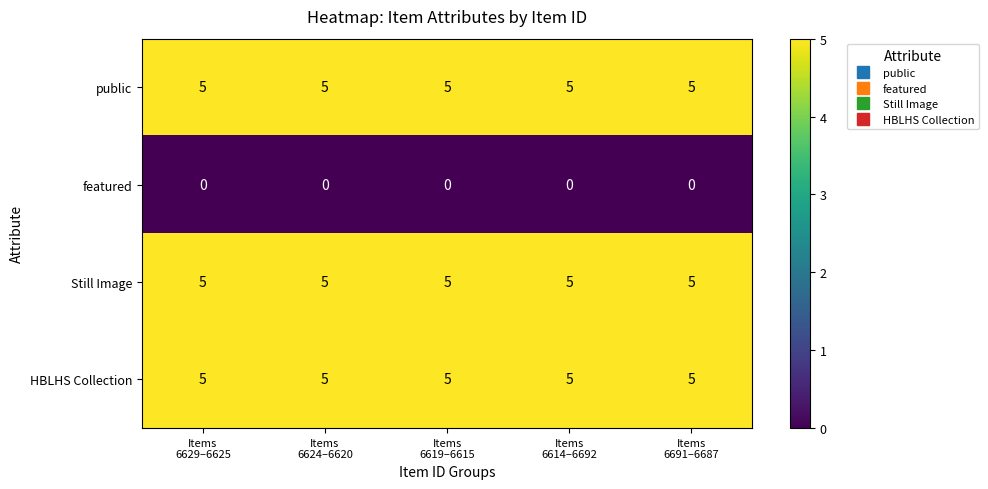

At how many categories does at least one series exceed 1?

5